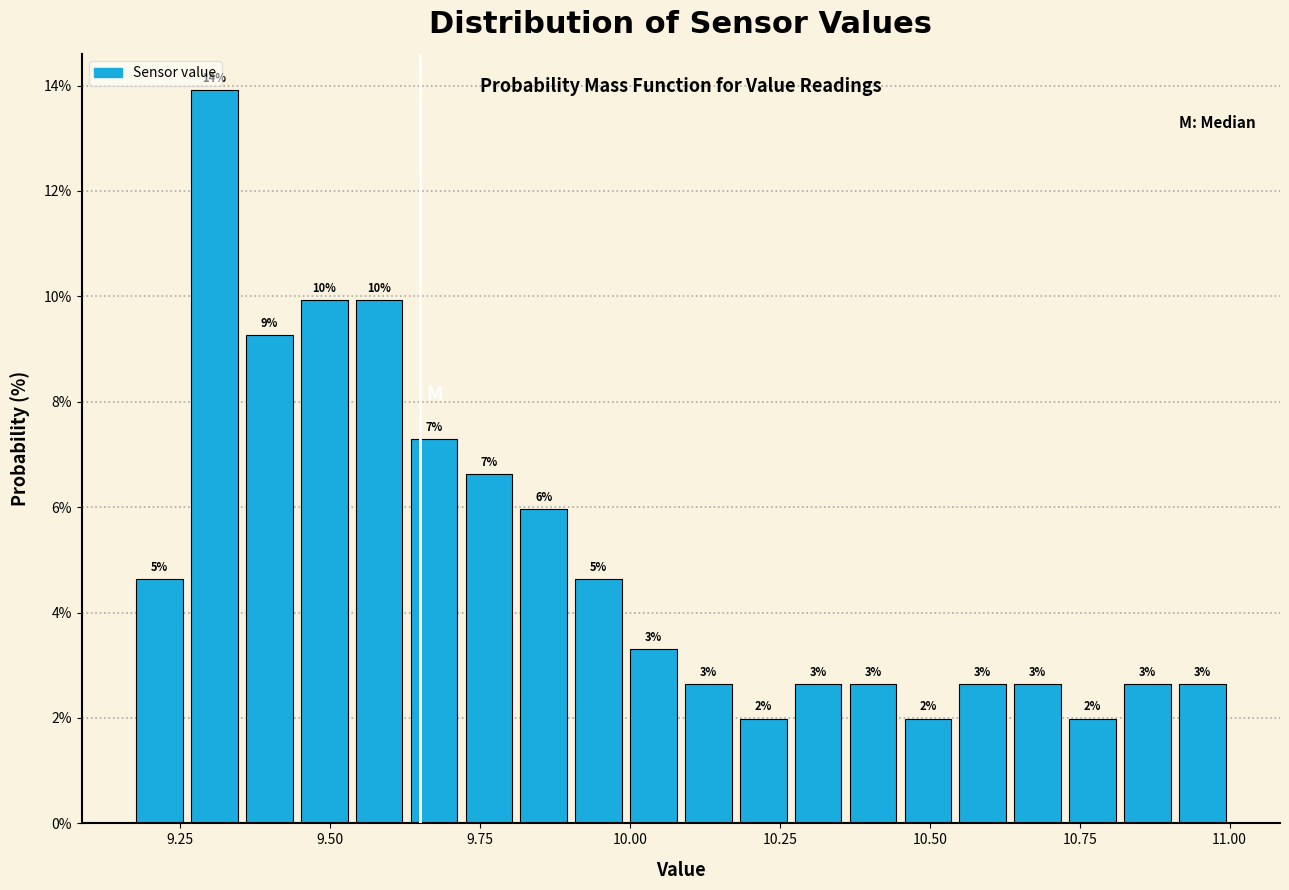

Around what value on the x-axis is the tallest bar? Give the approximate position of its centre, as read against the axis.

9.30